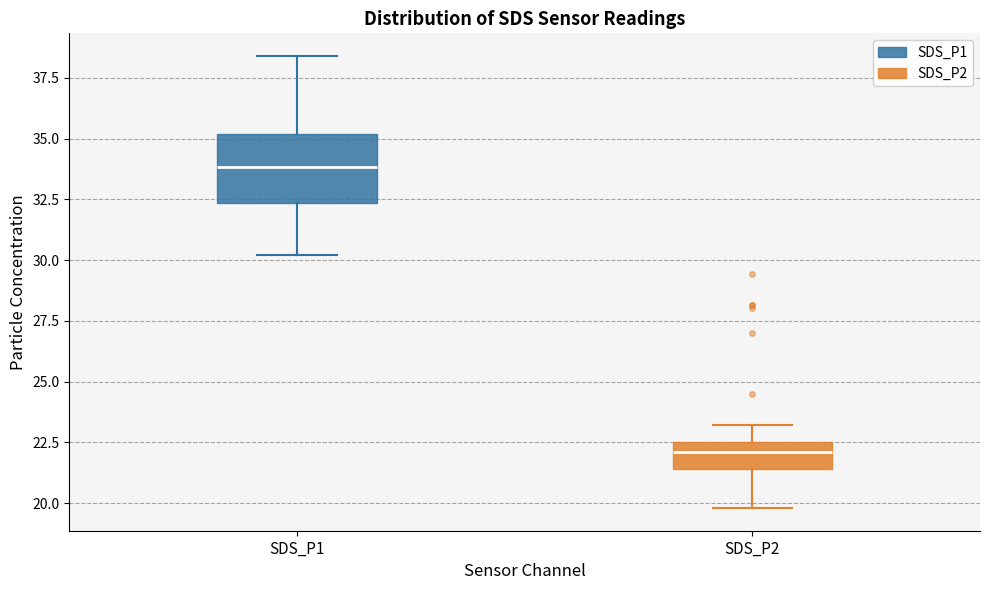

Which box has the highest median line?

SDS_P1